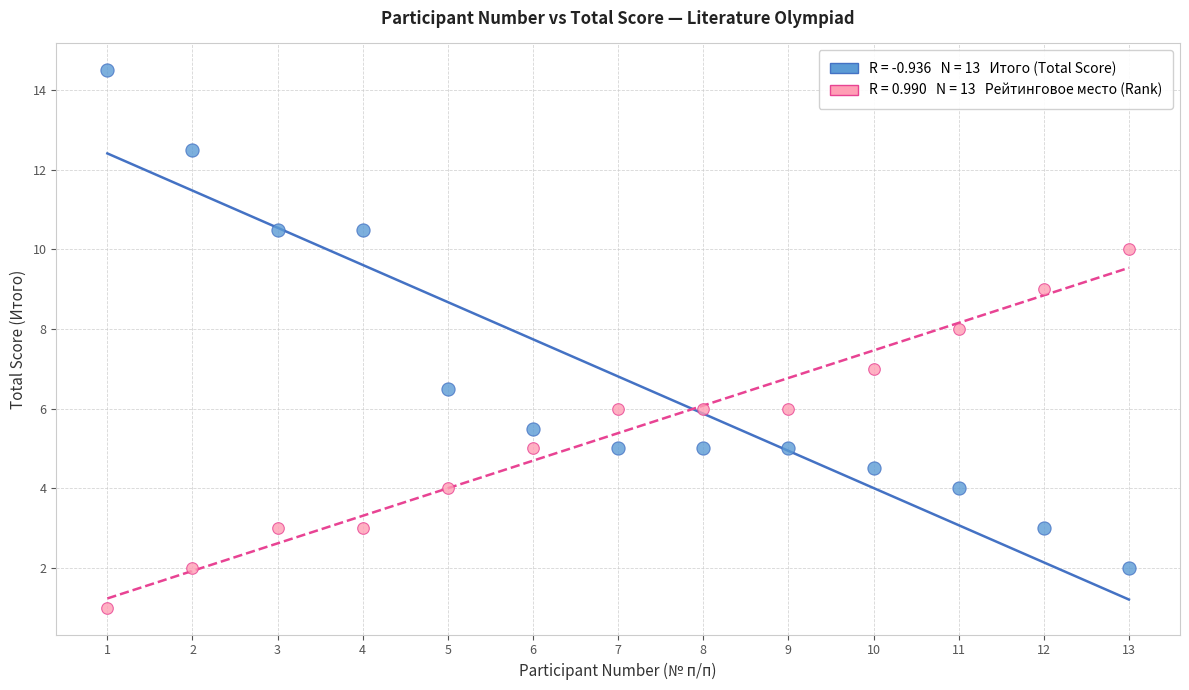

Across all data points, what is the range of X values (max minus min)?

12.0